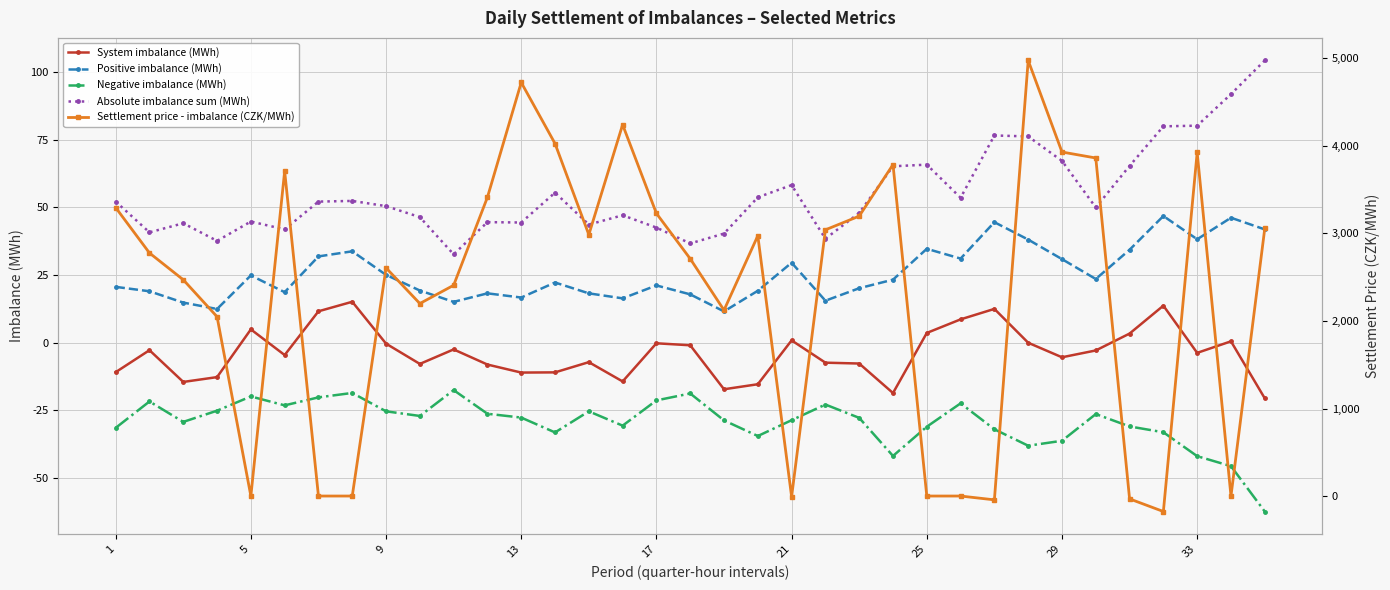

How many interior local peaks does the Negative imbalance (MWh) series have?

9